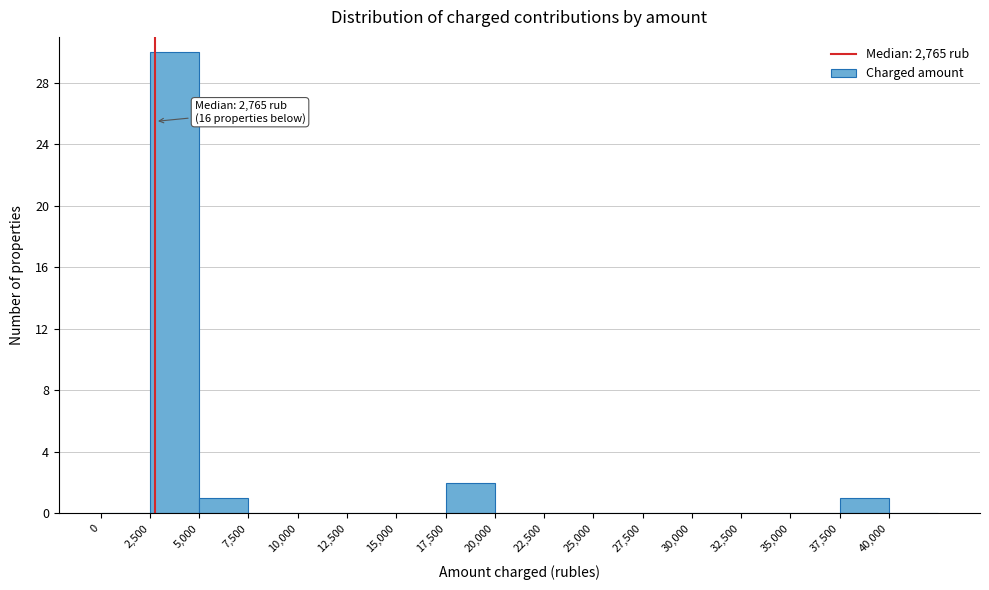

Which range on the x-axis has the tallest bar?

2500 to 5000